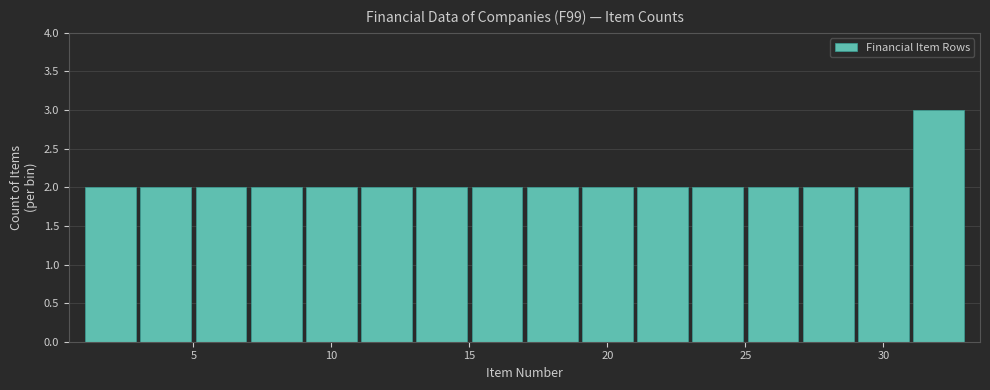

Reading left to right, transcribe this chart: for each bar, give the range it covers on the x-axis and its height. The values are not printed on the chart, so give them approximately, as read against the axis.

1 to 3: 2
3 to 5: 2
5 to 7: 2
7 to 9: 2
9 to 11: 2
11 to 13: 2
13 to 15: 2
15 to 17: 2
17 to 19: 2
19 to 21: 2
21 to 23: 2
23 to 25: 2
25 to 27: 2
27 to 29: 2
29 to 31: 2
31 to 33: 3